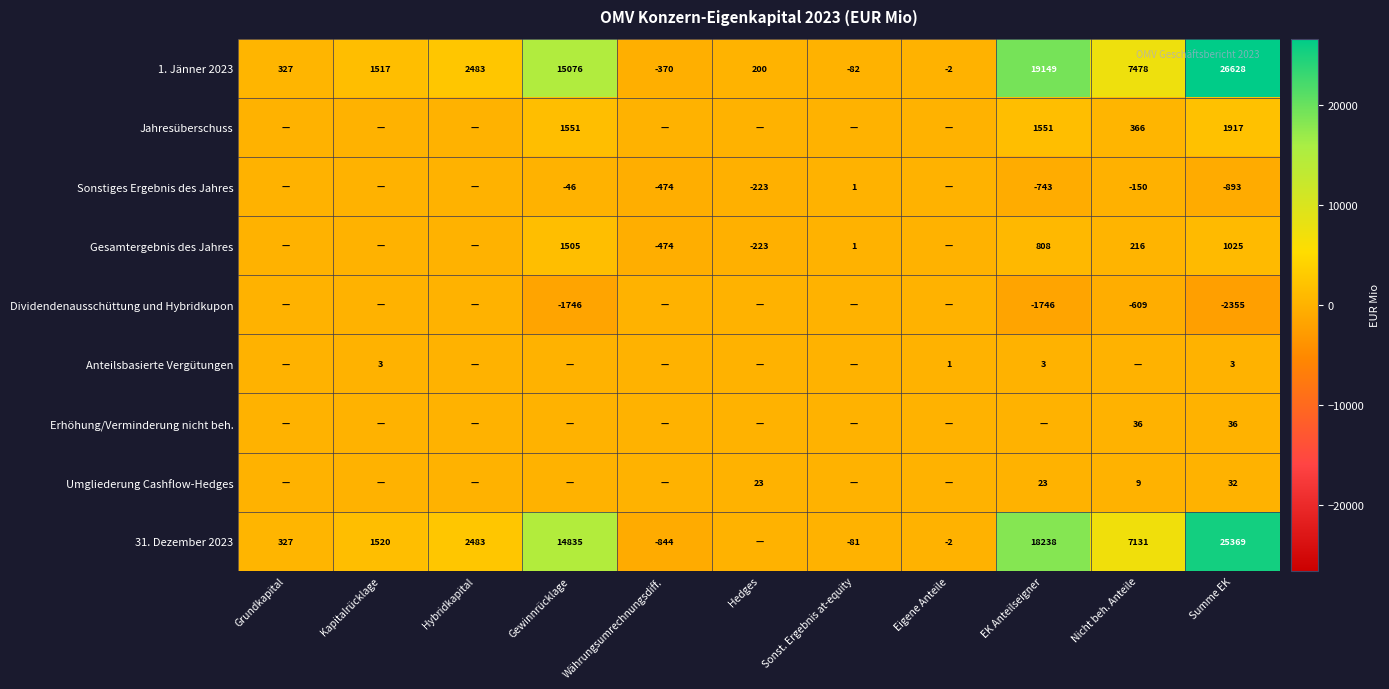

Is the value of 31. Dezember 2023 at Hybridkapital greater than the value of Umgliederung Cashflow-Hedges at Hedges?

Yes